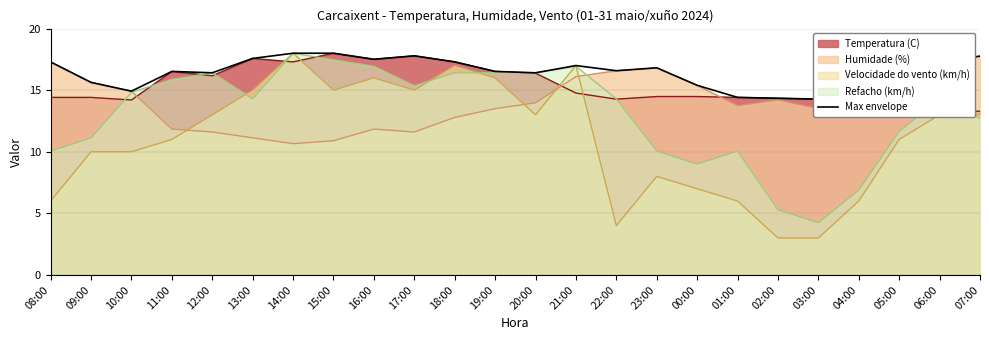

True or false: Refacho (km/h) has a value of 23.7 at 18:00.

False